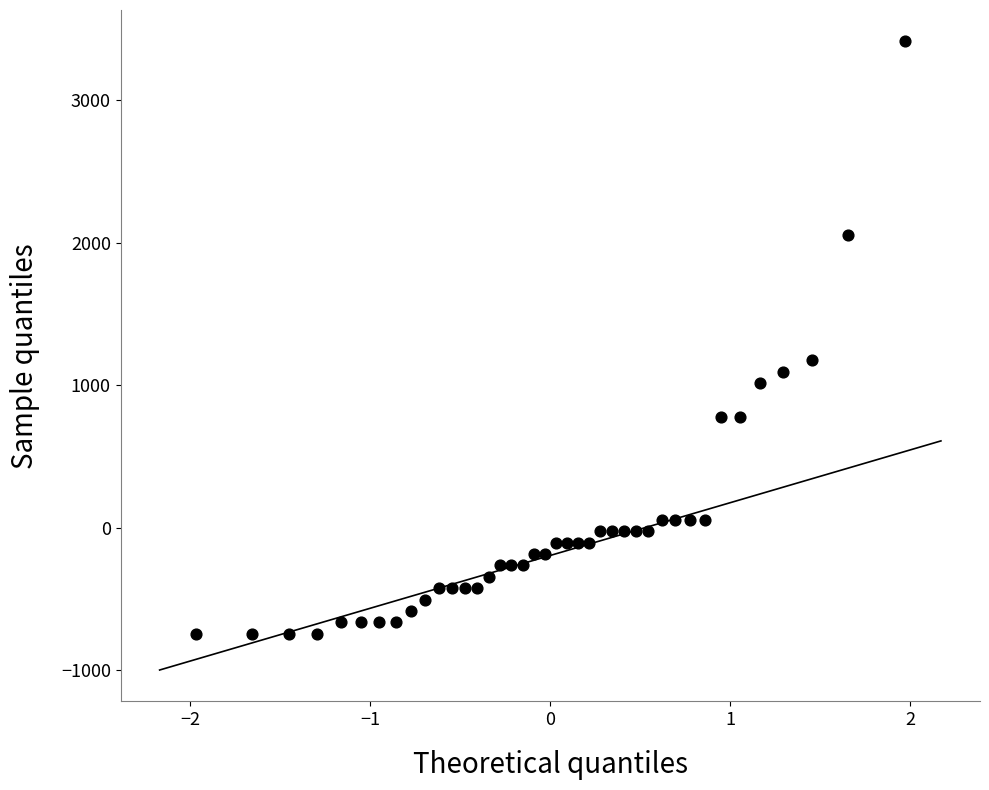

What is the range of Y values (max minus min)?

4160.0